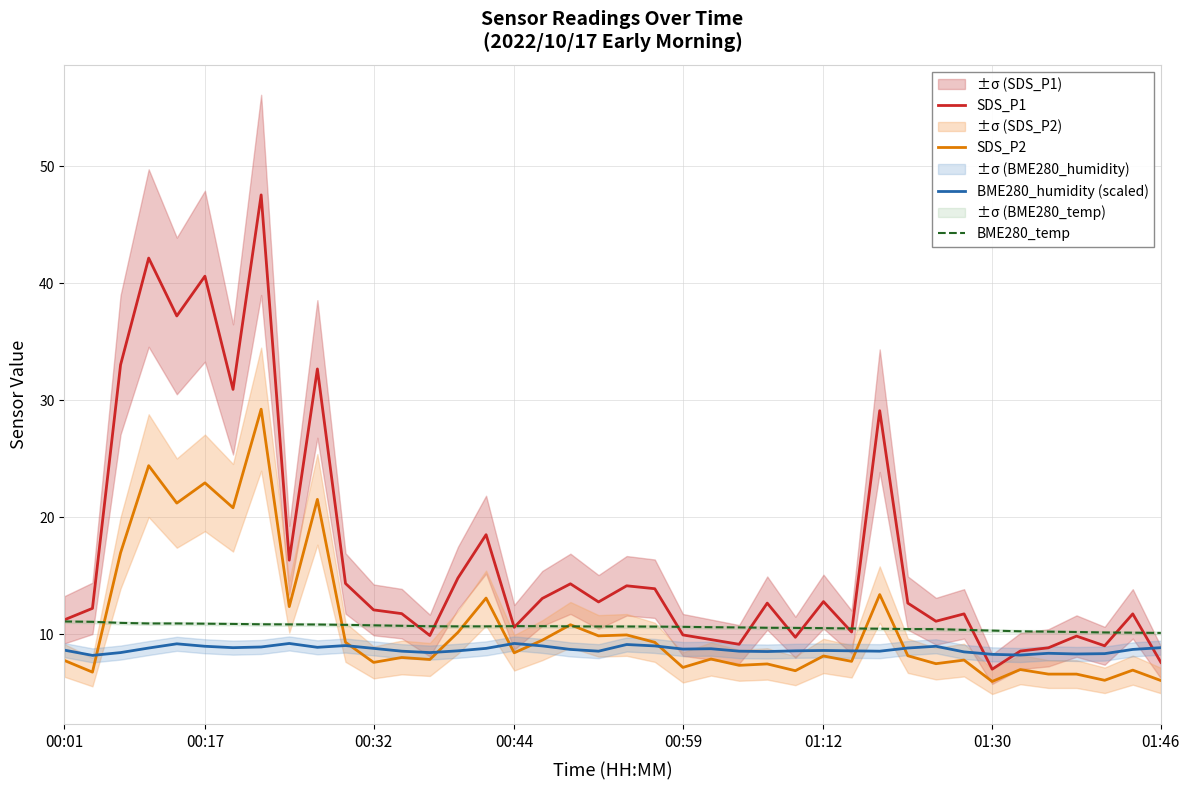

The value of SDS_P2 at 29 is 7.9. True or false?

False